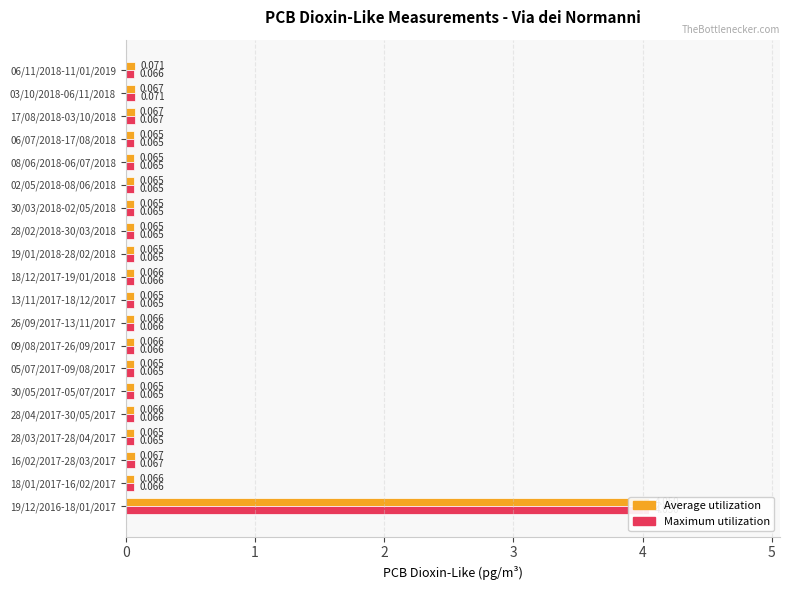

Which series changed the most between 18/01/2017-16/02/2017 and 28/03/2017-28/04/2017?

Average utilization